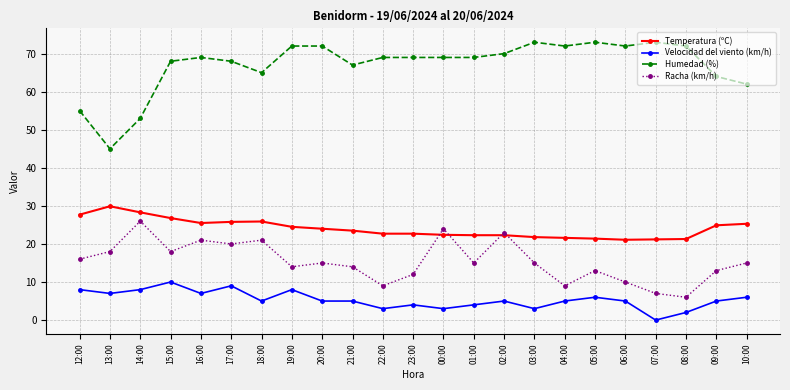

At 10:00, list the series in order from smallest to largest.

Velocidad del viento (km/h), Racha (km/h), Temperatura (ºC), Humedad (%)